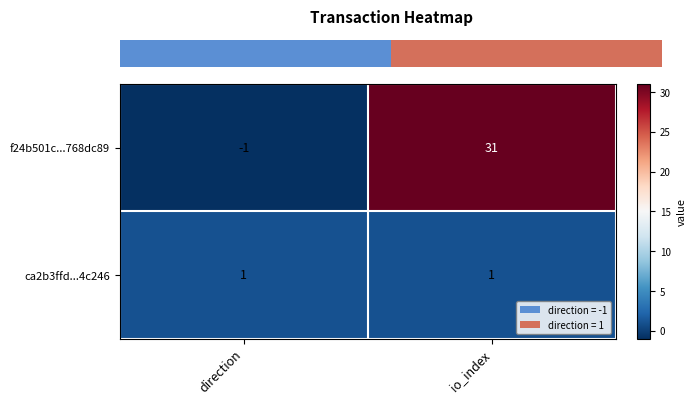

Is the value of ca2b3ffd...4c246 at io_index greater than the value of f24b501c...768dc89 at direction?

Yes